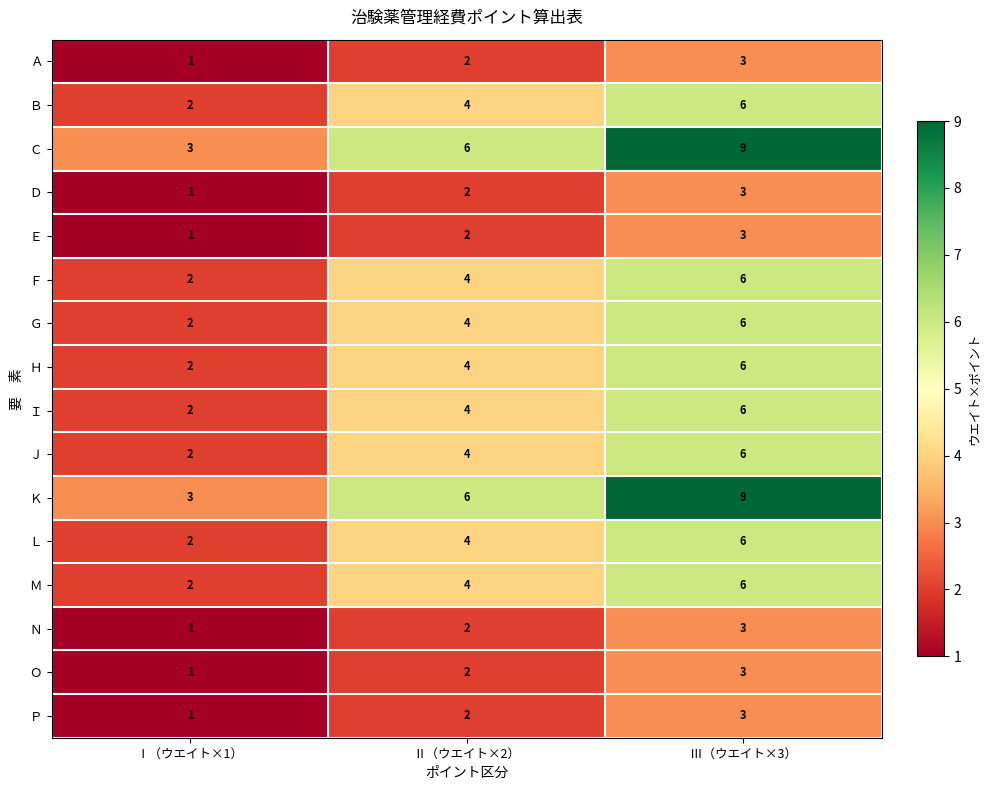

What is the difference between the maximum and minimum values in the Ｊ series?

4